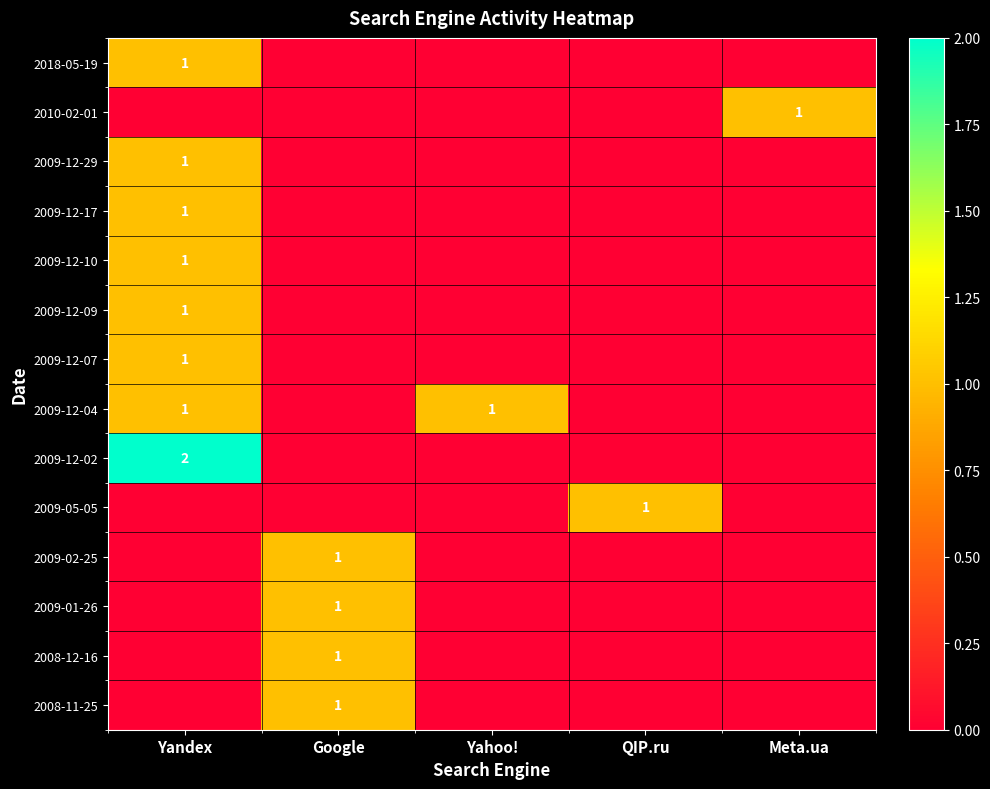

True or false: 2009-05-05 has a value of 0 at QIP.ru.

False